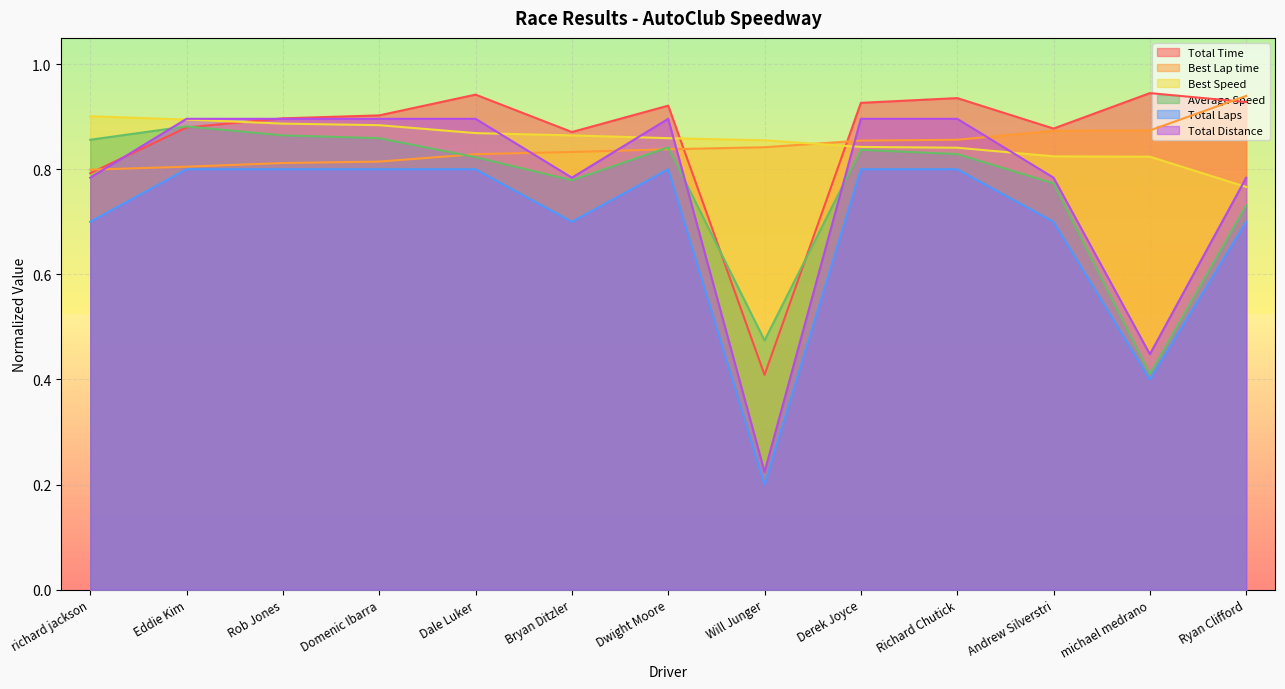

Which series has the largest range (max minus min)?

Total Distance